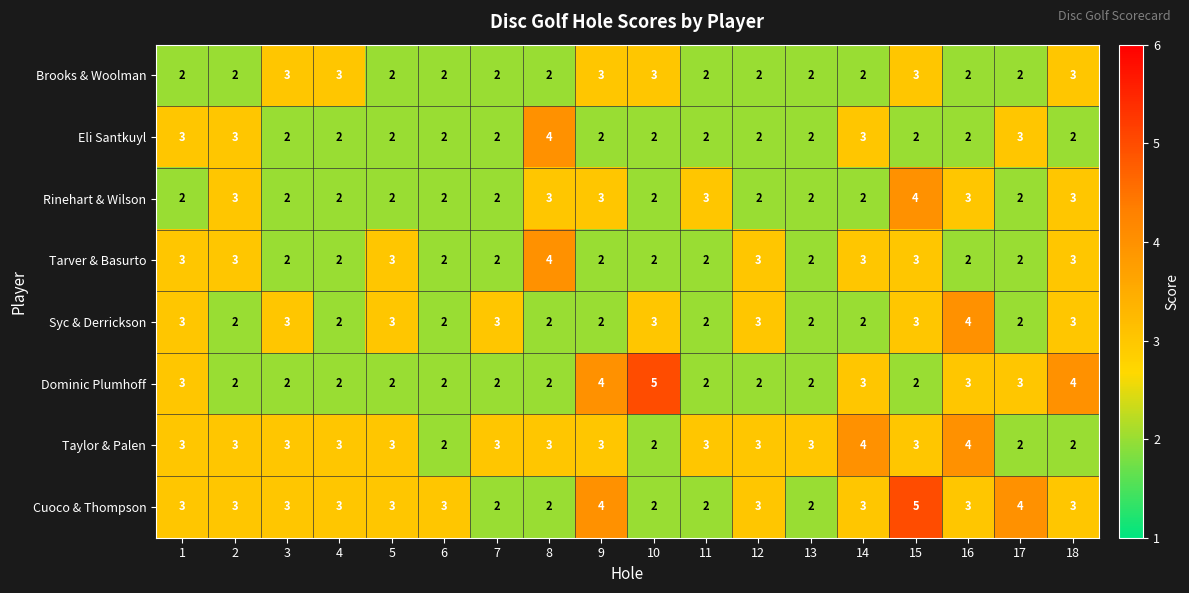

At which category is the sum across all series the highest?

15